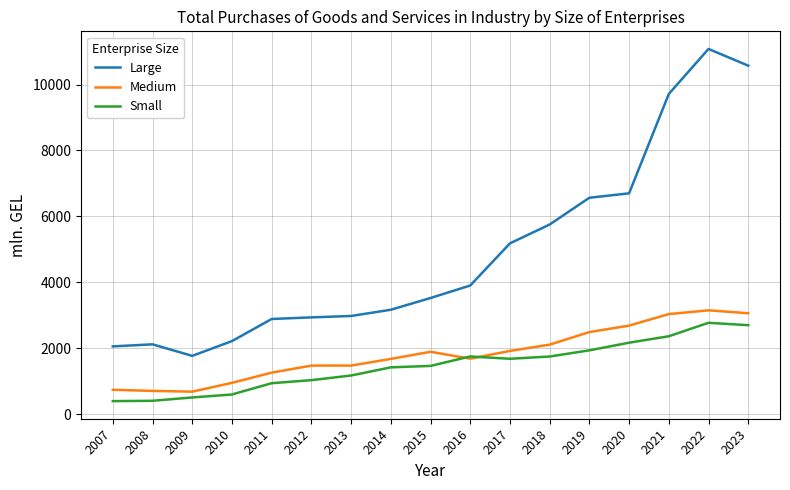

Which label corresponds to the largest value in the chart?

2022